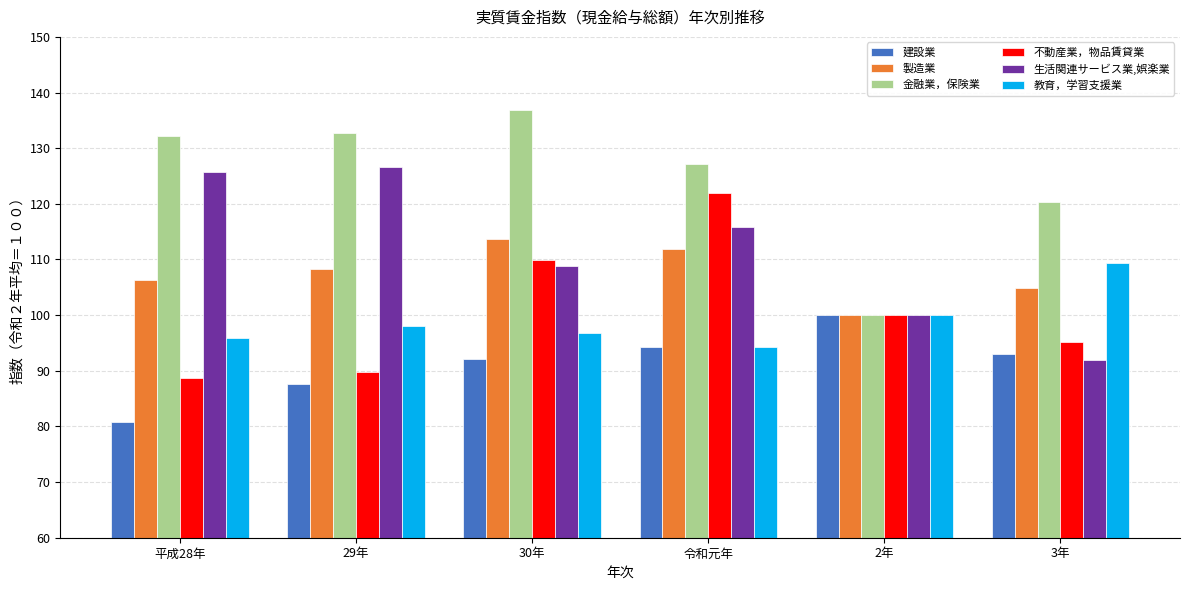

Which series has the largest total across all categories?

金融業，保険業